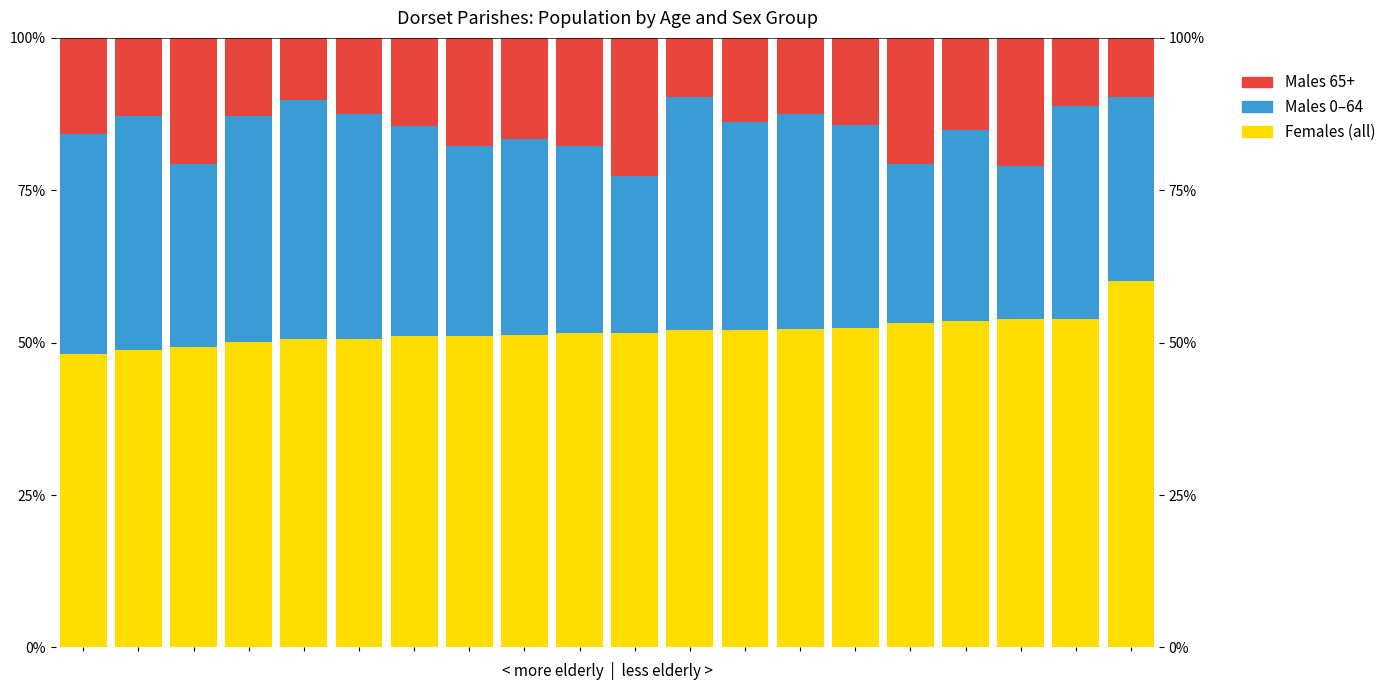

Between 5 and 8, which series saw the biggest shift?

Males 0–64